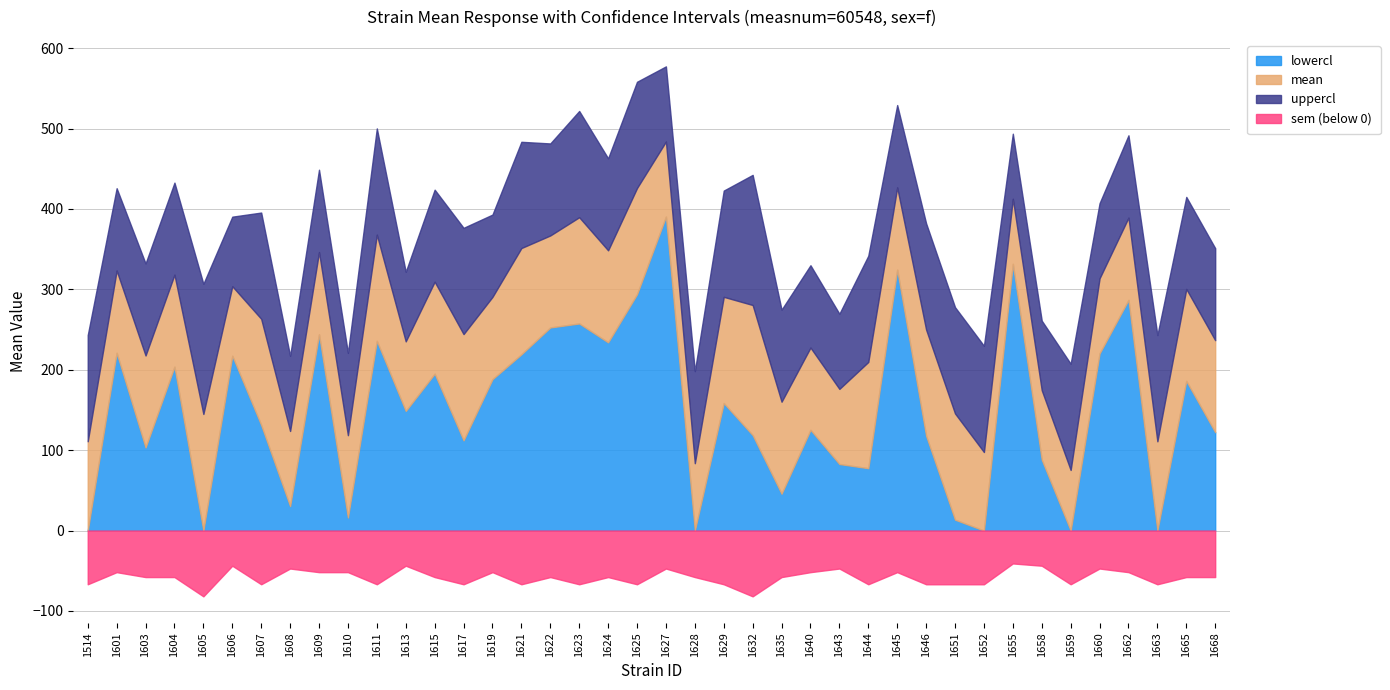

What is the sum of all mean values?

10447.9